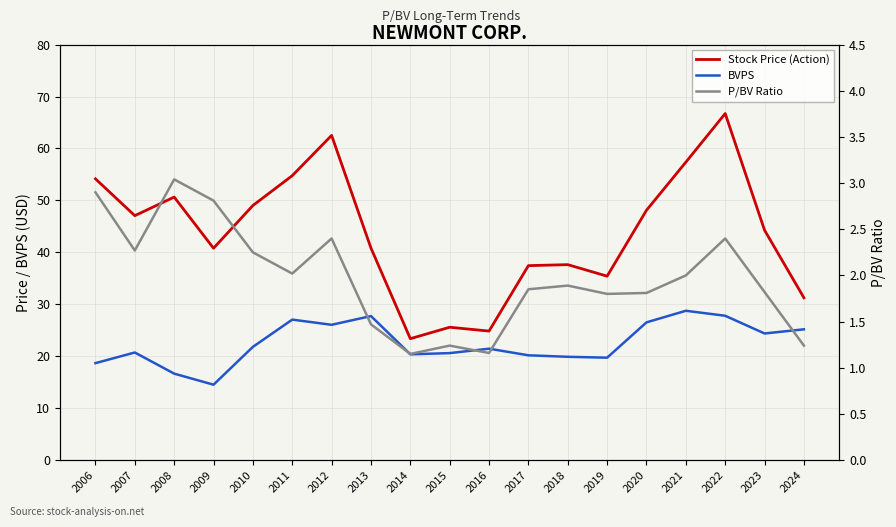

At which category does BVPS reach its first local peak?

2007